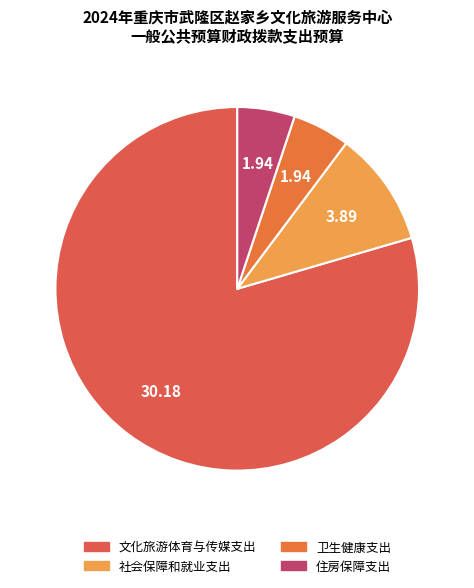

Is there any slice that represents more than half of the pie?

Yes